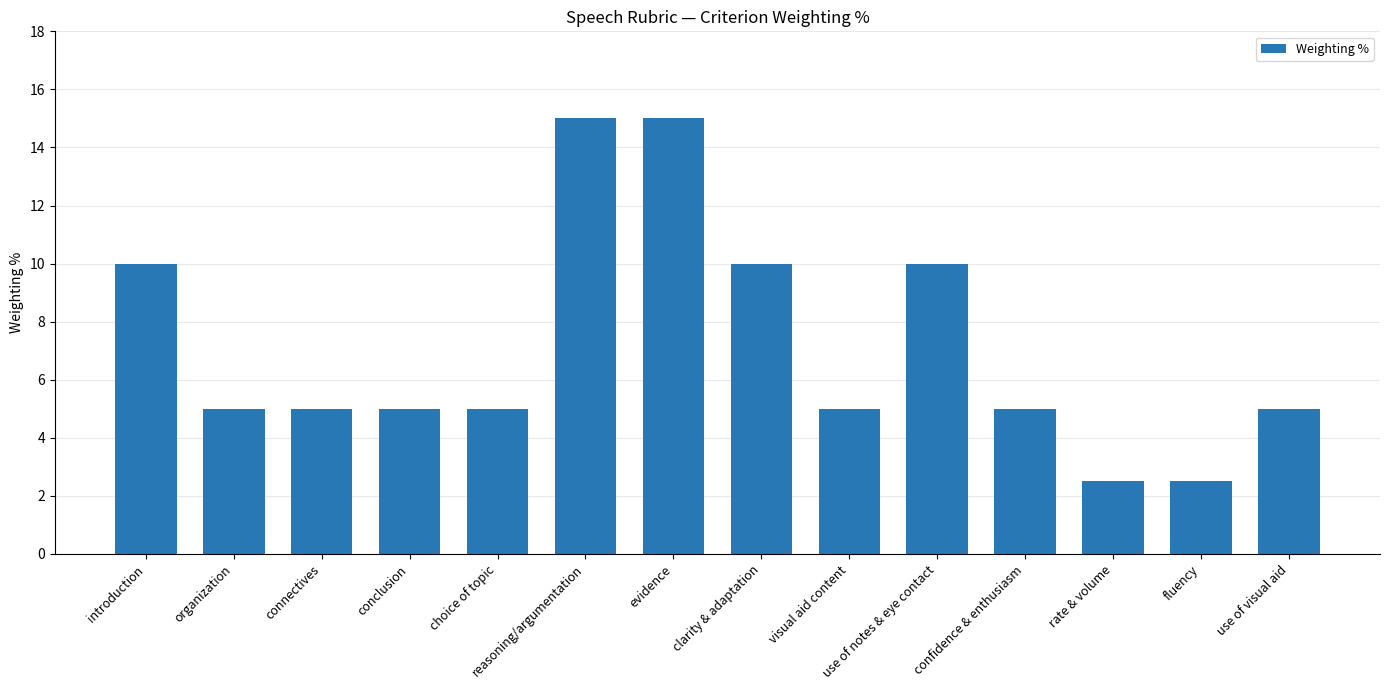

What is the label of the 3rd bar from the left?

connectives